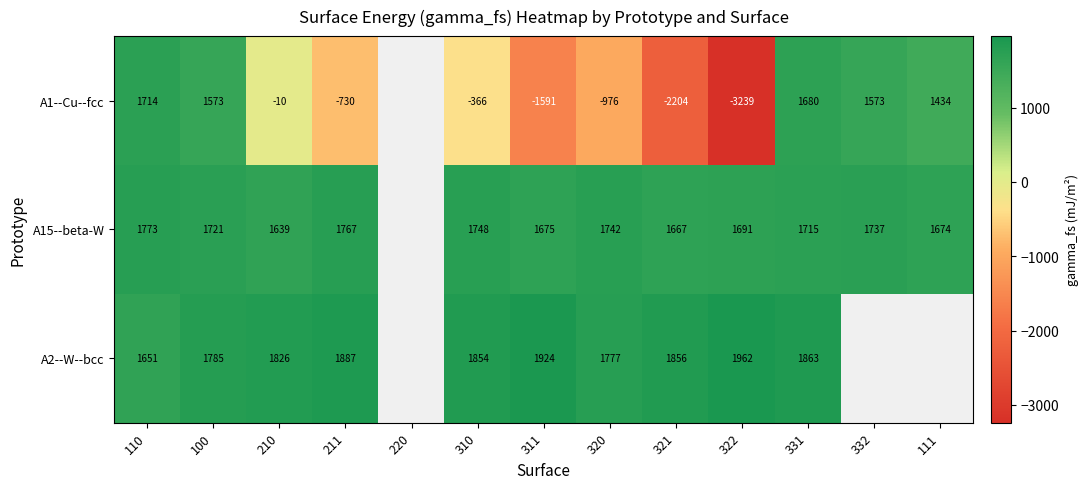

At which category is the sum across all series the highest?

331